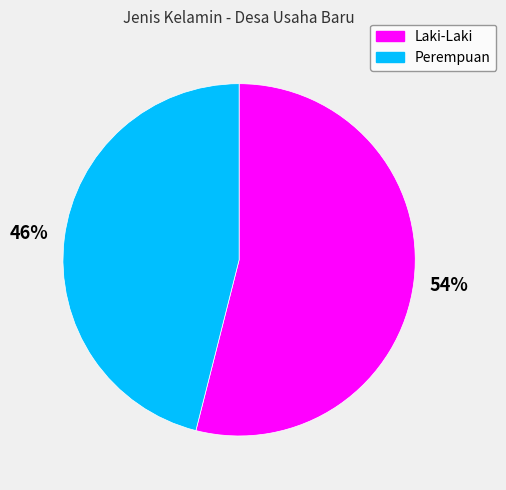

Between Perempuan and Laki-Laki, which is larger?

Laki-Laki